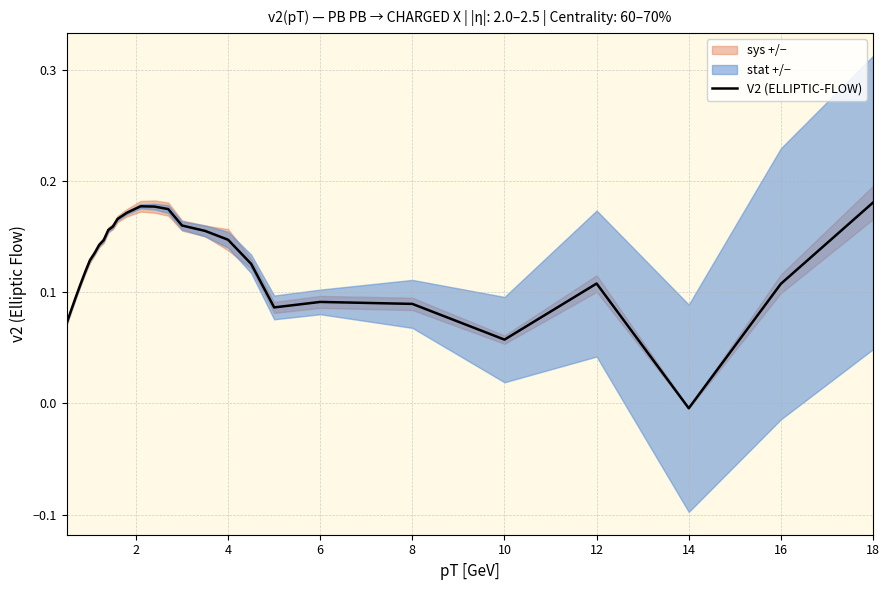

Is it true that V2 (ELLIPTIC-FLOW) equals 0.2 at 12?

False